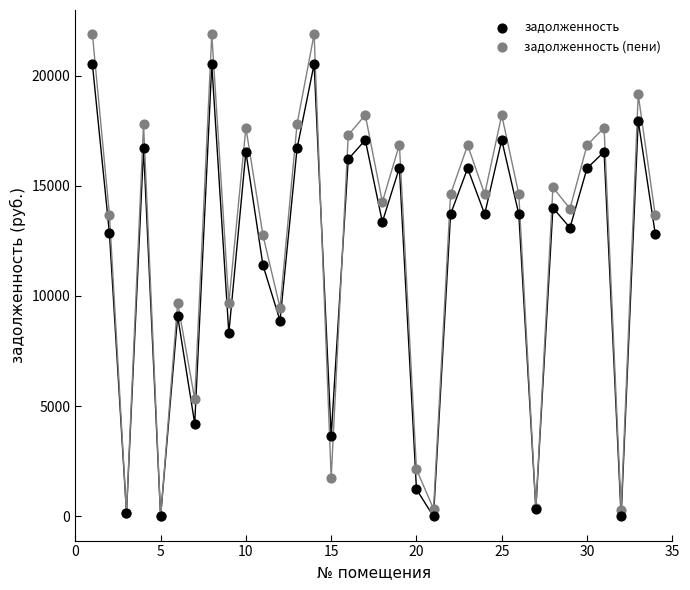

In the задолженность (пени) series, what Y value is closest to 10938?

9692.9